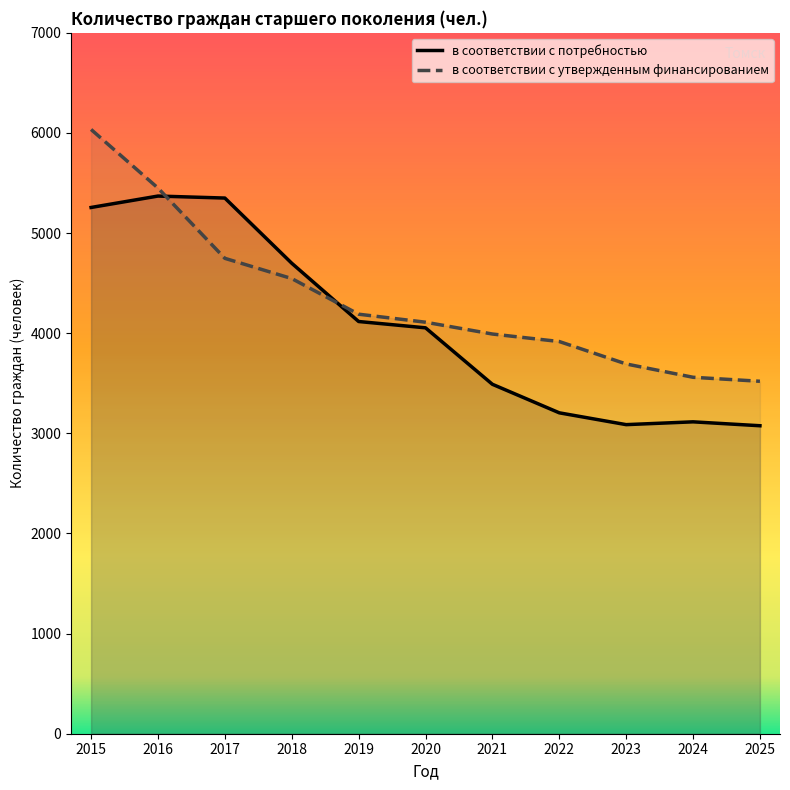

What is the average value of the в соответствии с утвержденным финансированием series?

4342